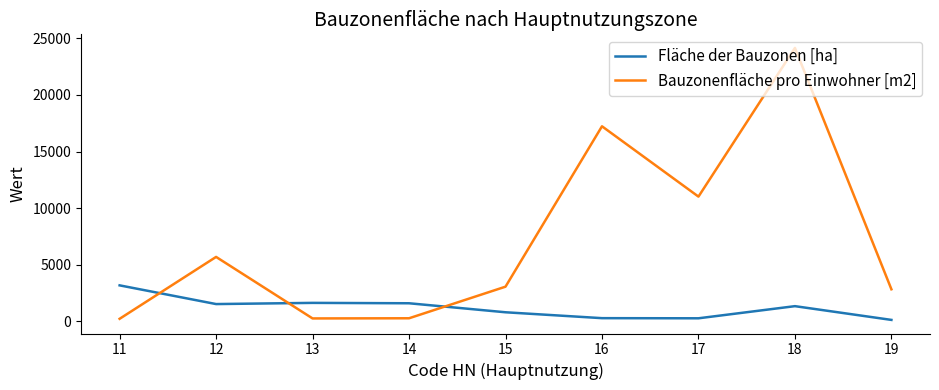

How many categories are shown in the chart?

9